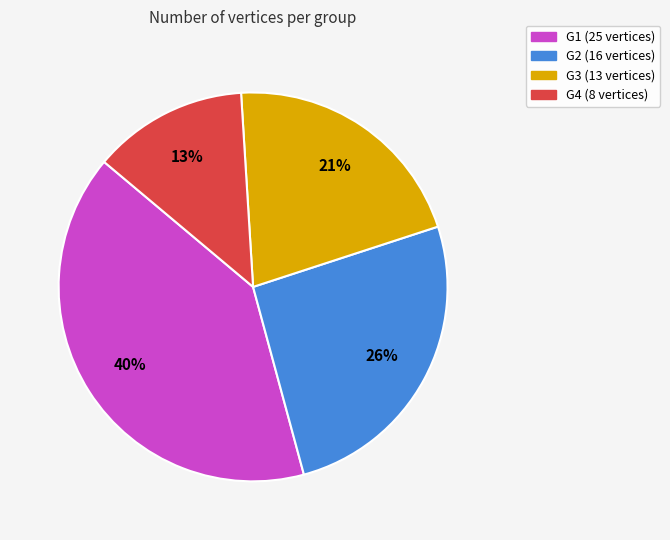

Is the sum of G1 and G2 greater than half?

Yes